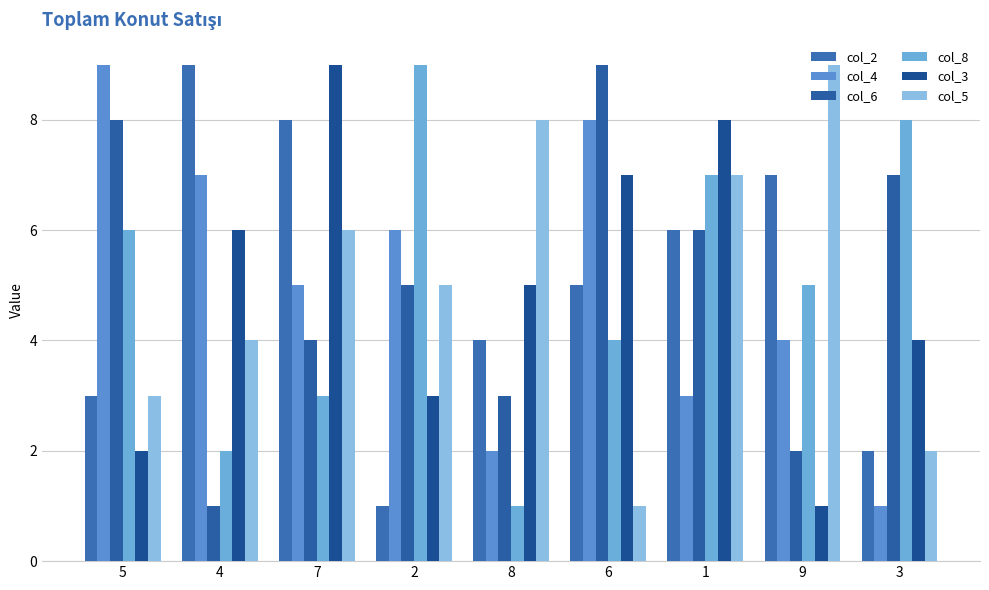

Which series has the largest range (max minus min)?

col_2